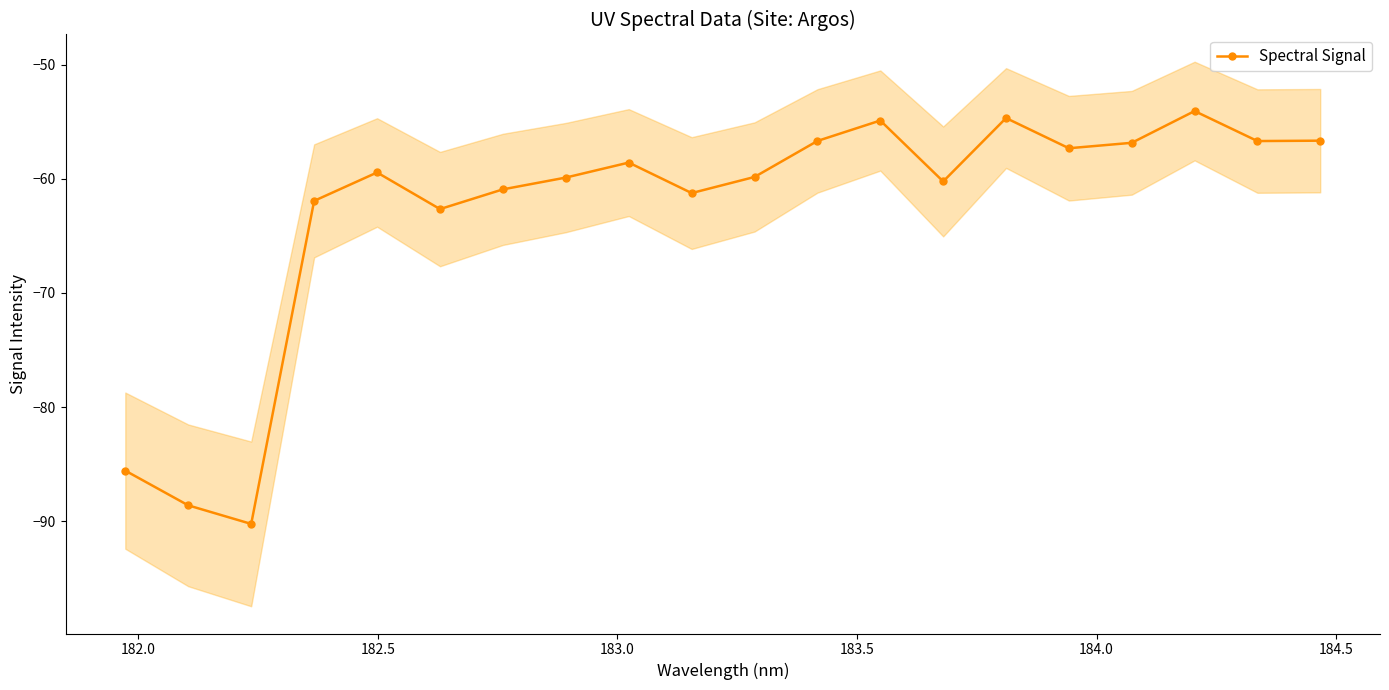

True or false: Spectral Signal has more than 0 interior local peaks.

True